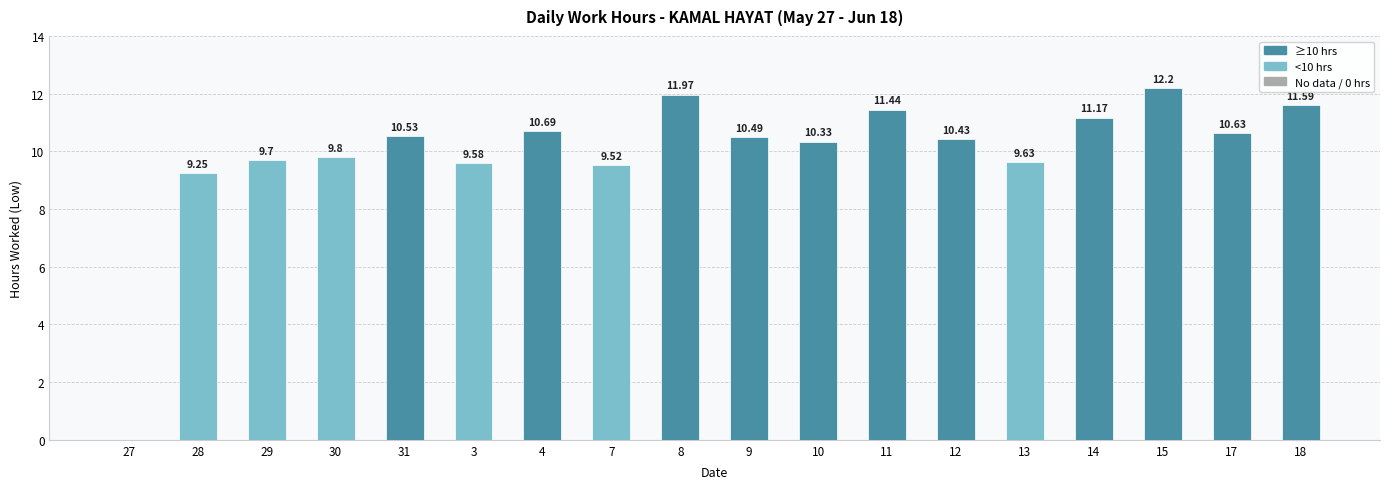

What is the sum of the values at 10 and 31?

20.9